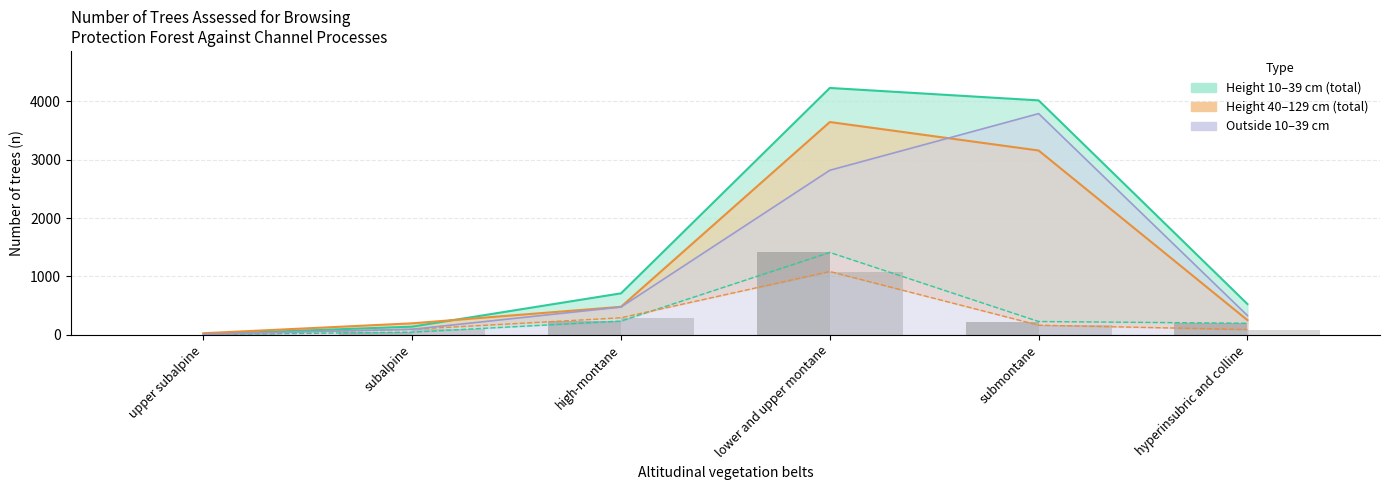

Which series changed the most between upper subalpine and hyperinsubric and colline?

total_10_39